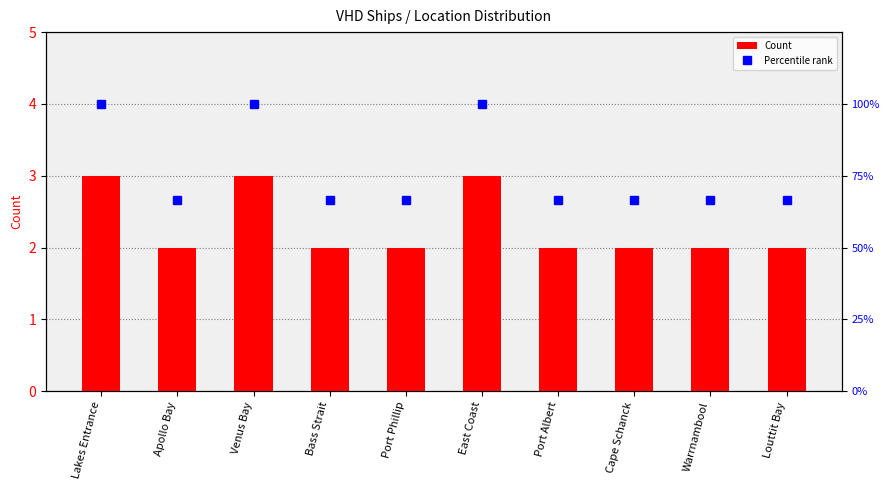

List the labels in order of Percentile rank value, largest first.

Lakes Entrance, Venus Bay, East Coast, Apollo Bay, Bass Strait, Port Phillip, Port Albert, Cape Schanck, Warrnambool, Louttit Bay